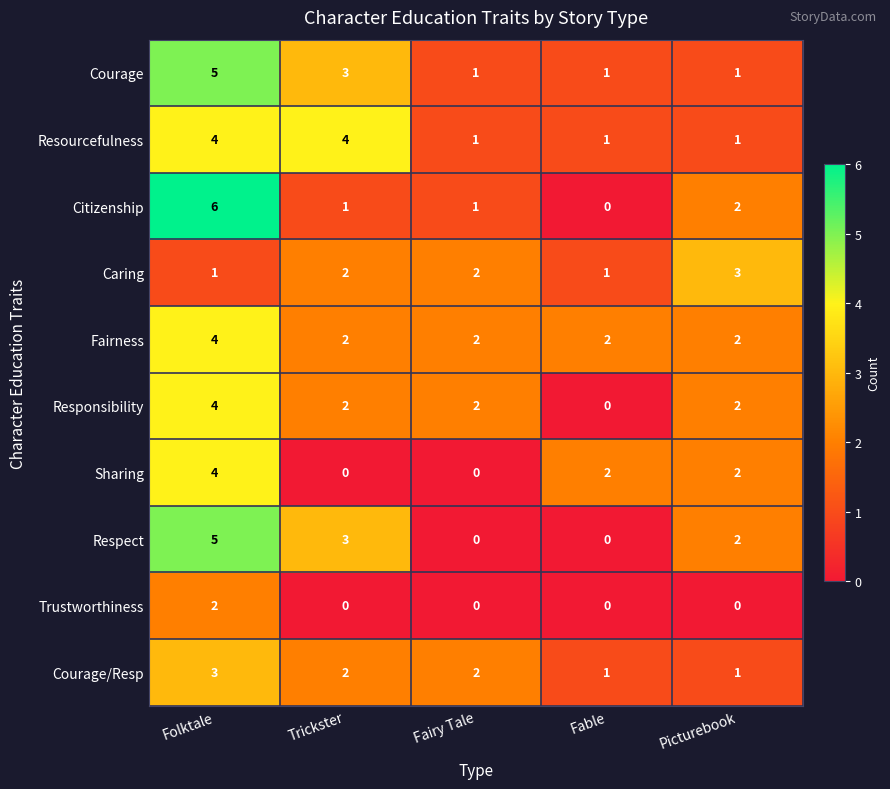

The value of Resourcefulness at Fable is 1. True or false?

True